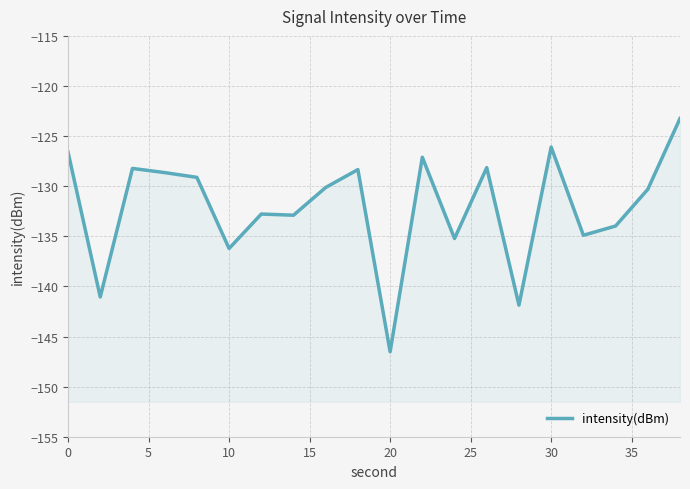

Reading right to left, transcribe all the data shown in this chart.

-123.2	-130.3	-134.0	-134.9	-126.1	-141.9	-128.1	-135.2	-127.1	-146.5	-128.3	-130.1	-132.9	-132.8	-136.2	-129.1	-128.6	-128.2	-141.1	-126.6